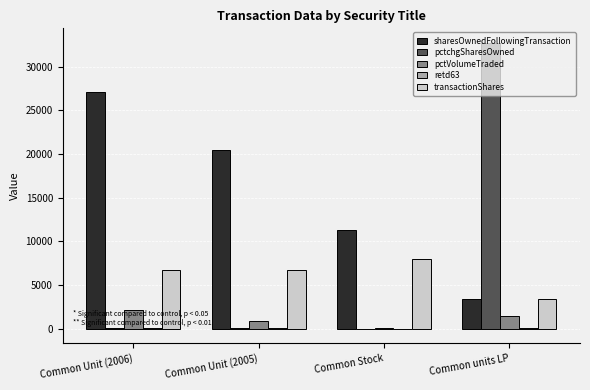

Read the pctVolumeTraded value at Common Stock, to the nearest 10.

60